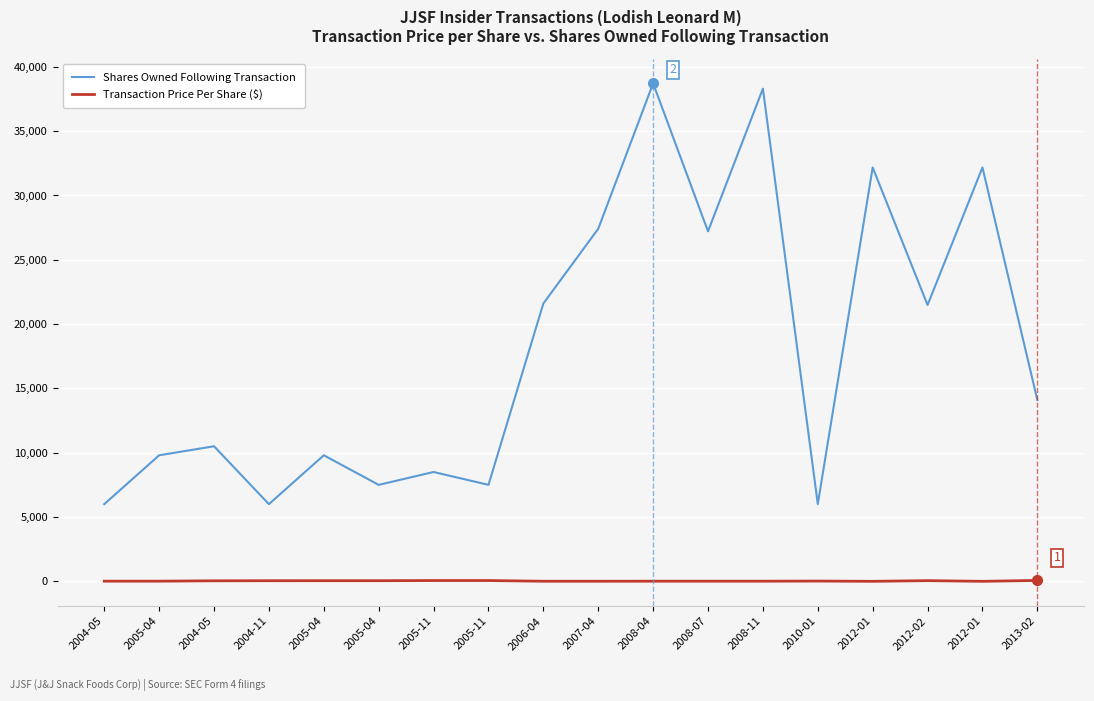

Where is the first local maximum for Shares Owned Following Transaction?

2004-05